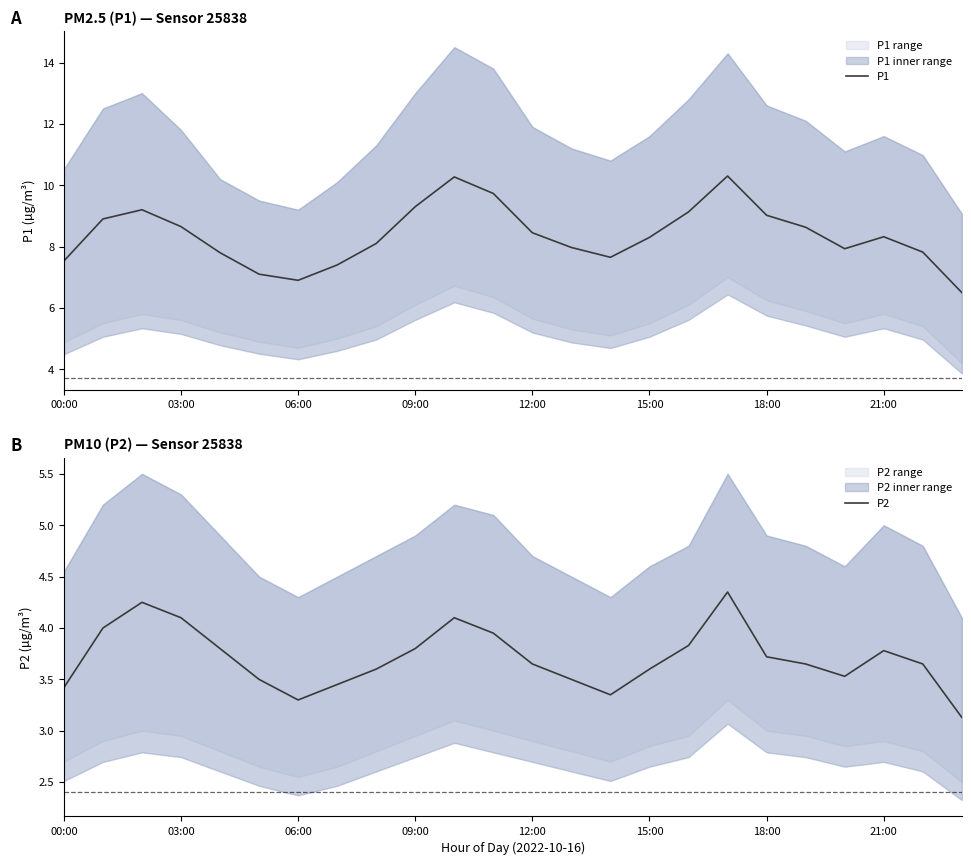

Is it true that P1 equals 8.7 at 03:00?

True